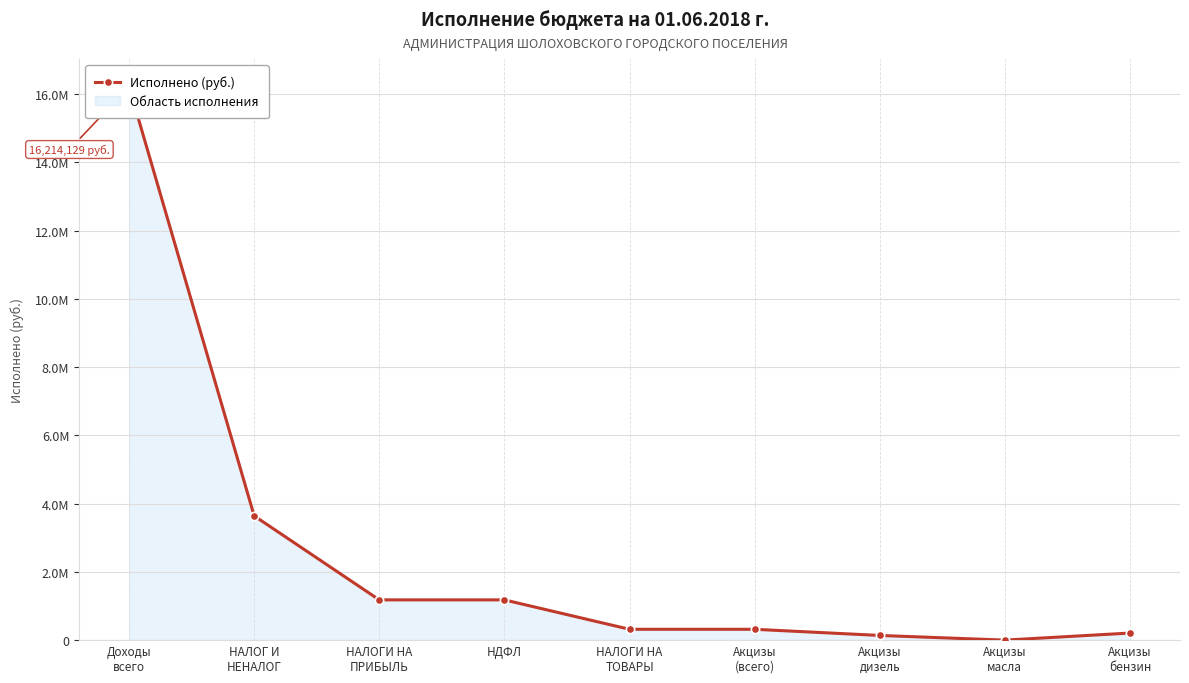

How many data points are less than 317788?

3